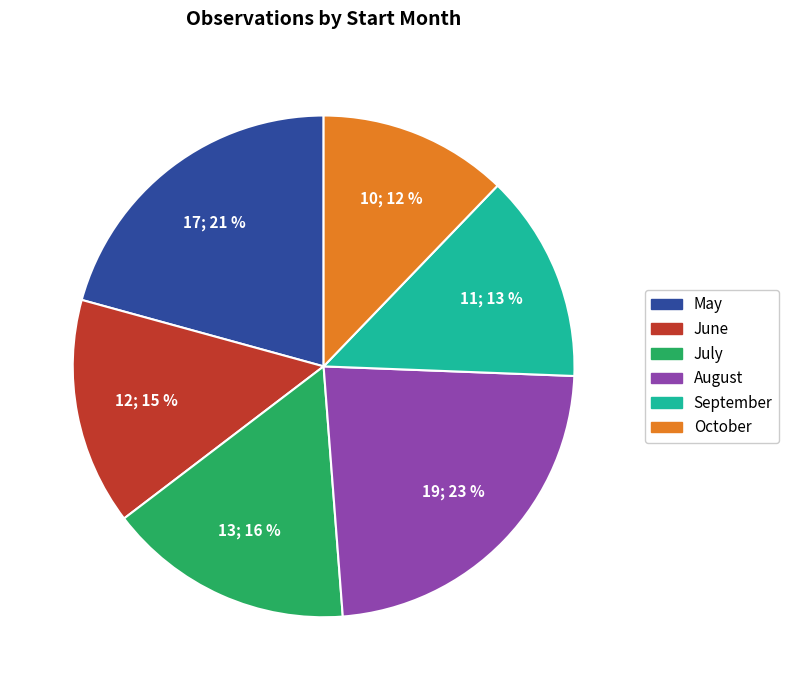

To the nearest percent, what is the average slice percentage?

17%